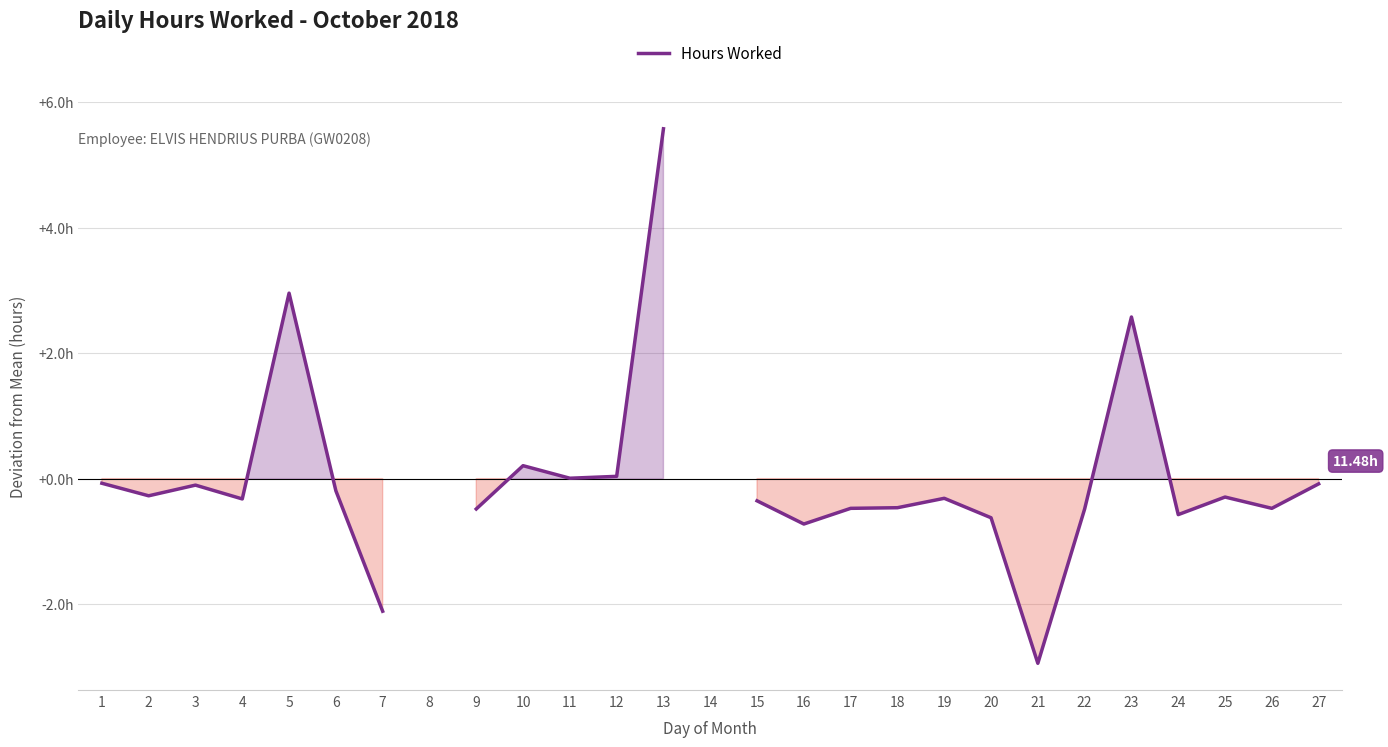

How many categories are shown in the chart?

27